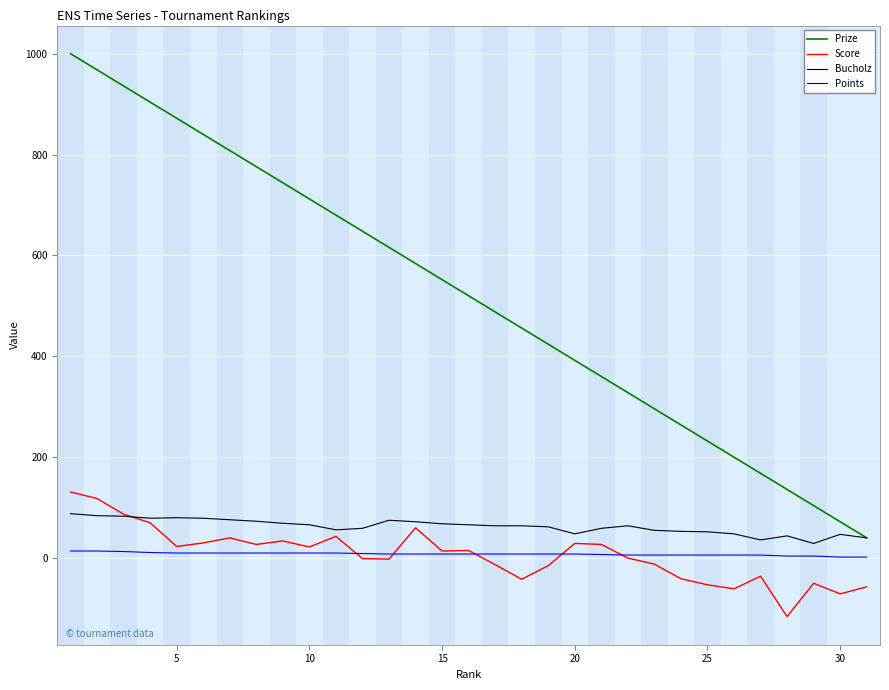

What is the minimum value for Points?

2